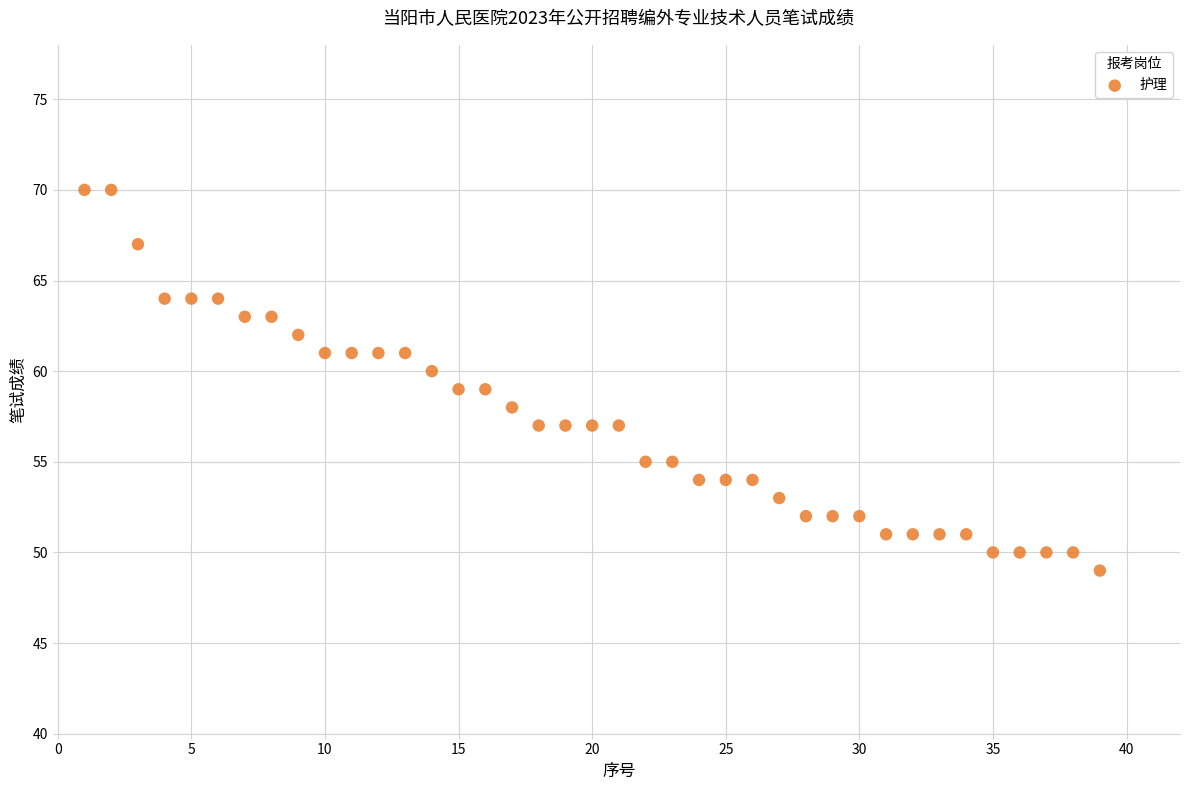

What is the range of X values (max minus min)?

38